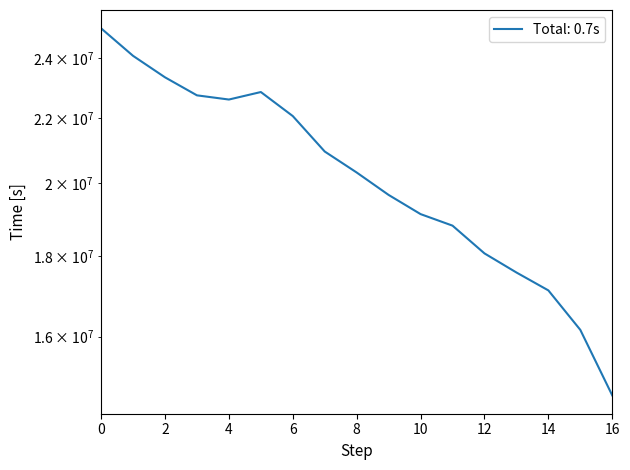

Approximately how many times larger is the value at 7 compared to 0?

0.8